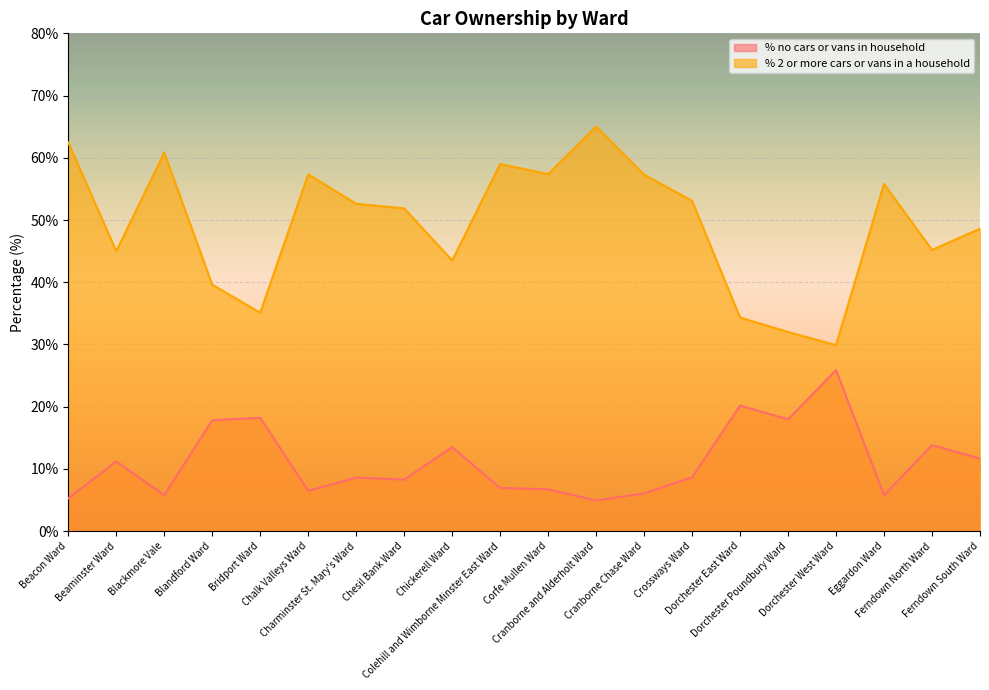

Does the chart display data point markers on the line(s)?

No